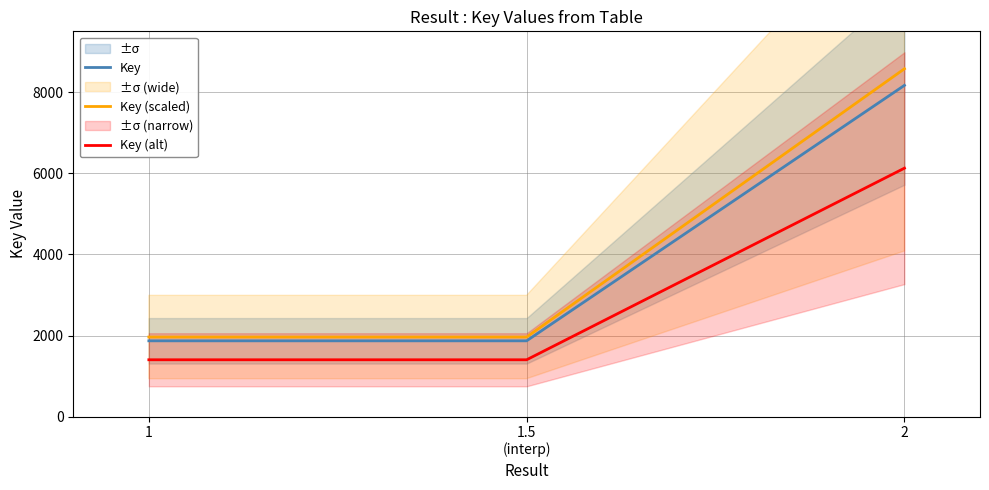

What is the difference between the maximum and minimum values in the Key series?

6299.0